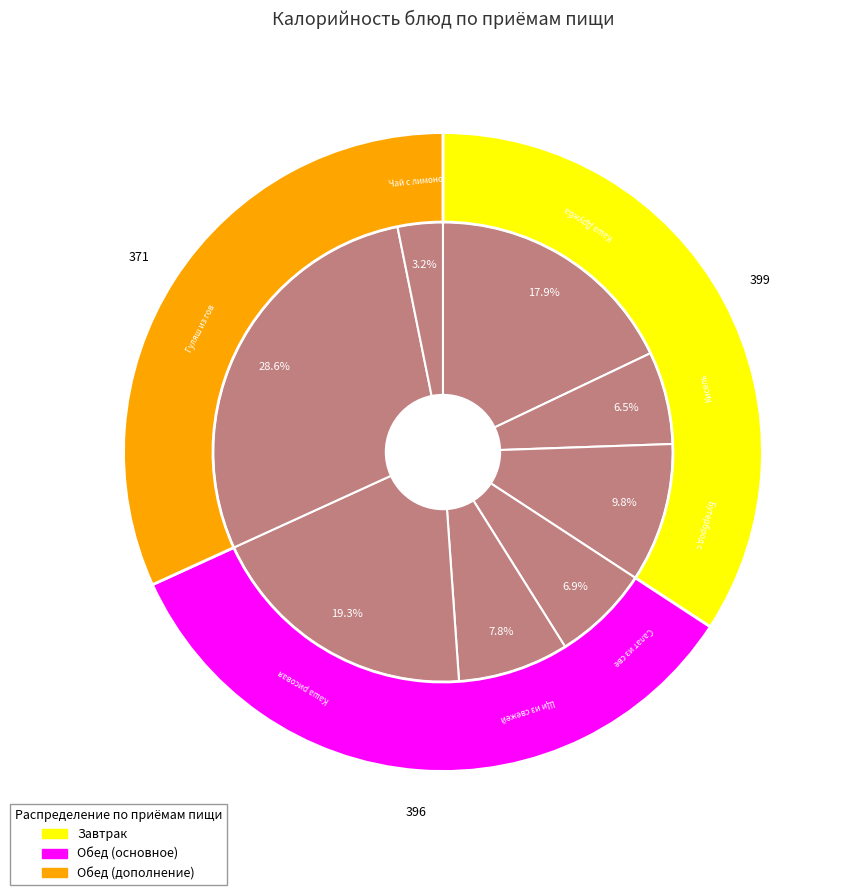

Which slice is the smallest?

Чай с лимоном